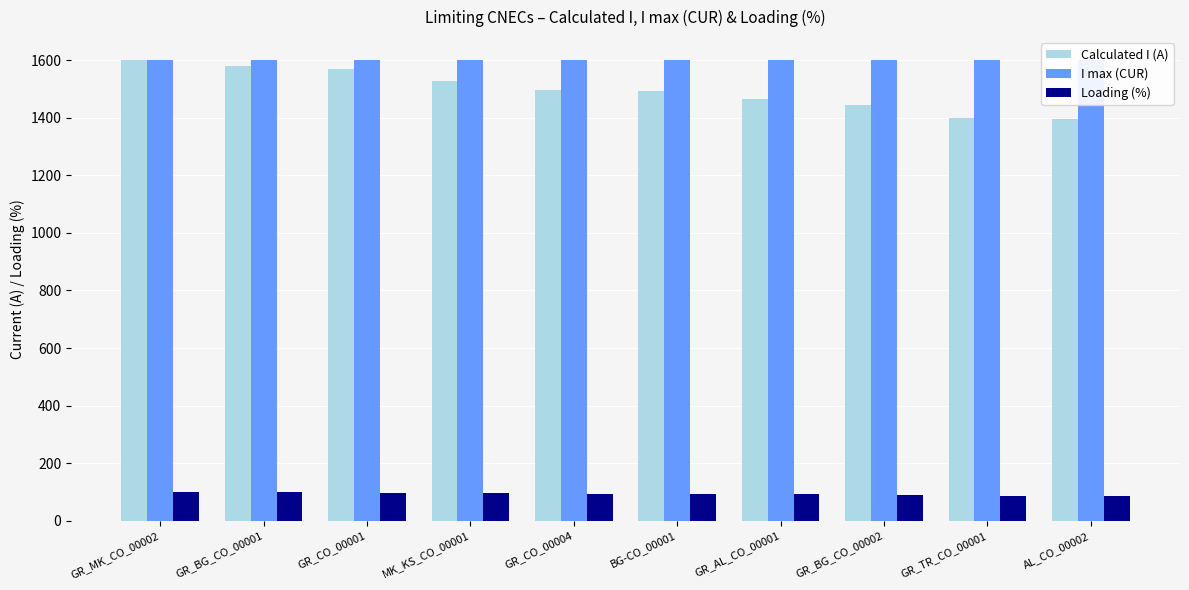

Reading left to right, transcribe all the data shown in this chart.

Calculated I (A): GR_MK_CO_00002=1599	GR_BG_CO_00001=1578	GR_CO_00001=1568	MK_KS_CO_00001=1528	GR_CO_00004=1497	BG-CO_00001=1494	GR_AL_CO_00001=1464	GR_BG_CO_00002=1444	GR_TR_CO_00001=1398	AL_CO_00002=1395
I max (CUR): GR_MK_CO_00002=1600	GR_BG_CO_00001=1600	GR_CO_00001=1600	MK_KS_CO_00001=1600	GR_CO_00004=1600	BG-CO_00001=1600	GR_AL_CO_00001=1600	GR_BG_CO_00002=1600	GR_TR_CO_00001=1600	AL_CO_00002=1600
Loading (%): GR_MK_CO_00002=100	GR_BG_CO_00001=99	GR_CO_00001=98	MK_KS_CO_00001=96	GR_CO_00004=94	BG-CO_00001=93	GR_AL_CO_00001=92	GR_BG_CO_00002=90	GR_TR_CO_00001=87	AL_CO_00002=87